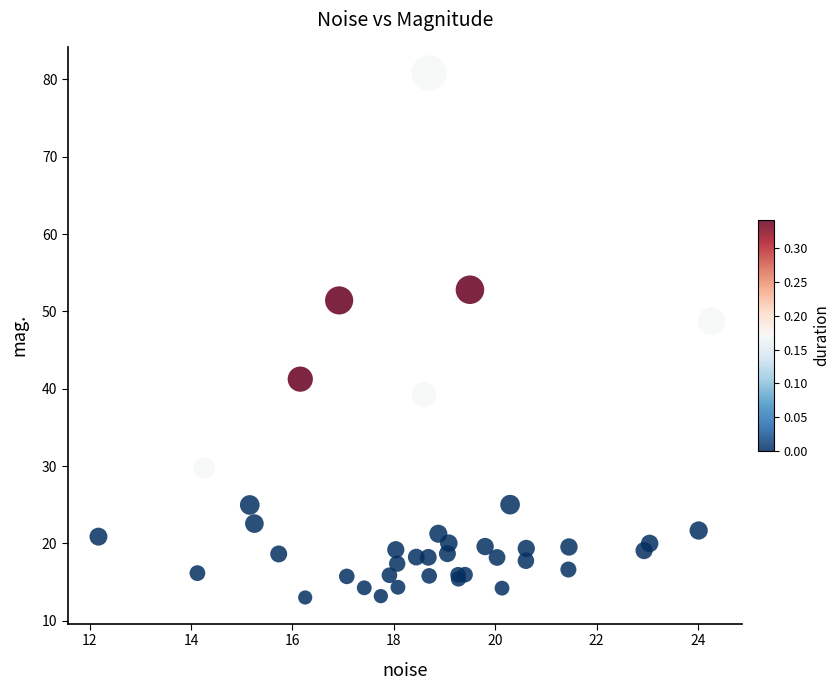

What Y value in the scatter plot is closest to 46?

48.7